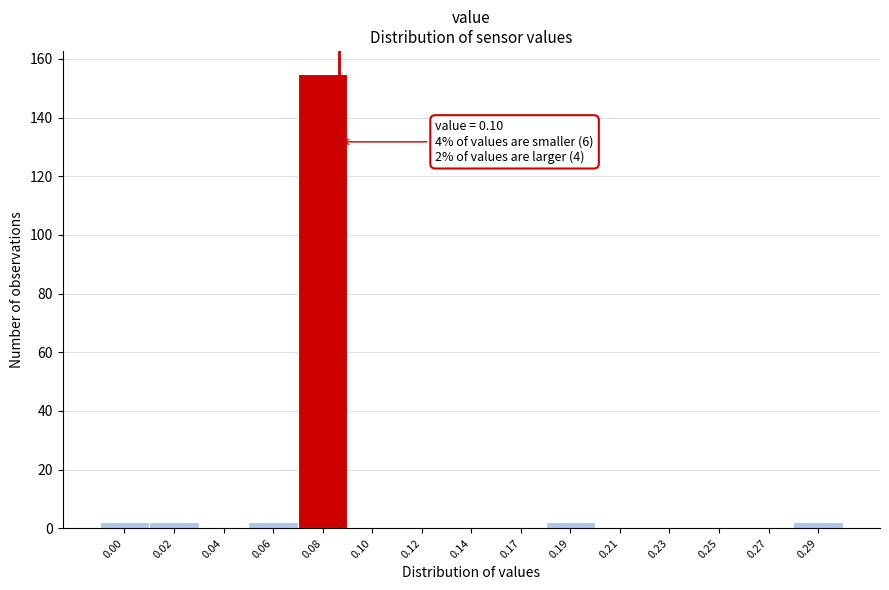

Reading left to right, what are all the values shown in this chart?

0.00=2	0.02=2	0.04=0	0.06=2	0.08=155	0.10=0	0.12=0	0.14=0	0.17=0	0.19=2	0.21=0	0.23=0	0.25=0	0.27=0	0.29=2